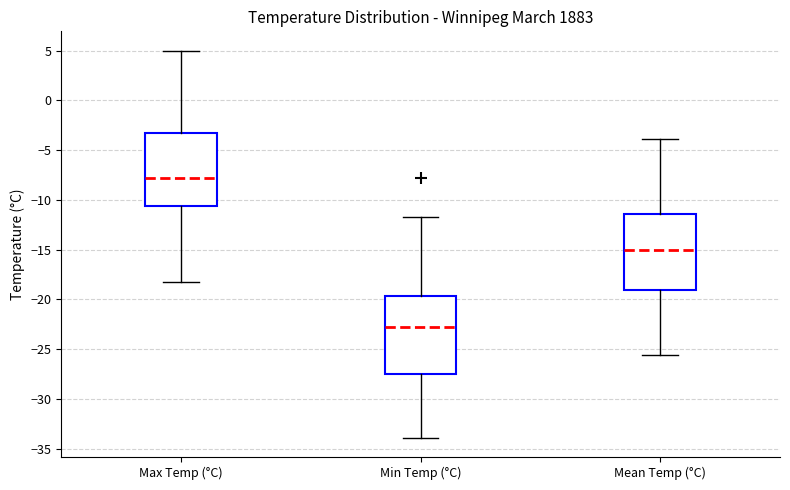

Where is the lower edge of the box for Mean Temp (°C) on the y-axis? The values are not printed on the chart, so give them approximately, as read against the axis.

-19.0